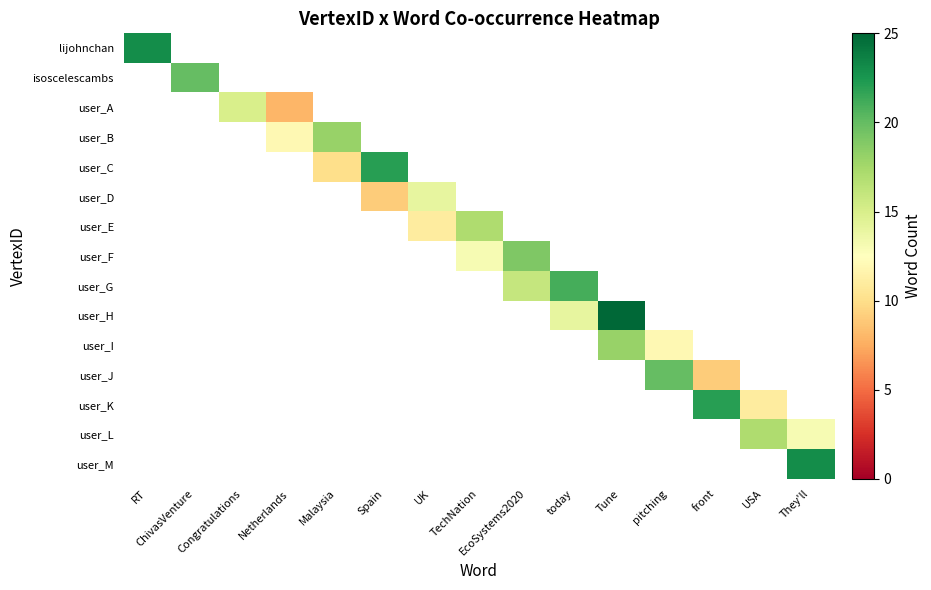

How many data points does each series have?

15